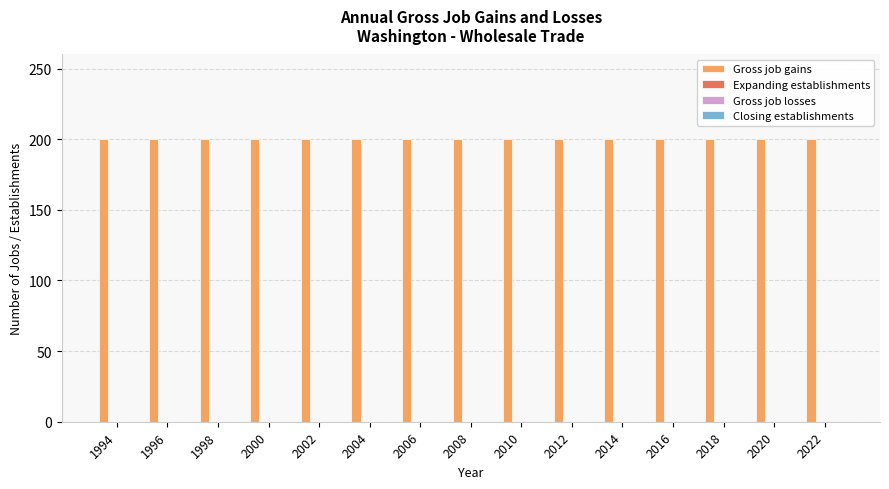

At which label does Expanding establishments reach its peak?

1994